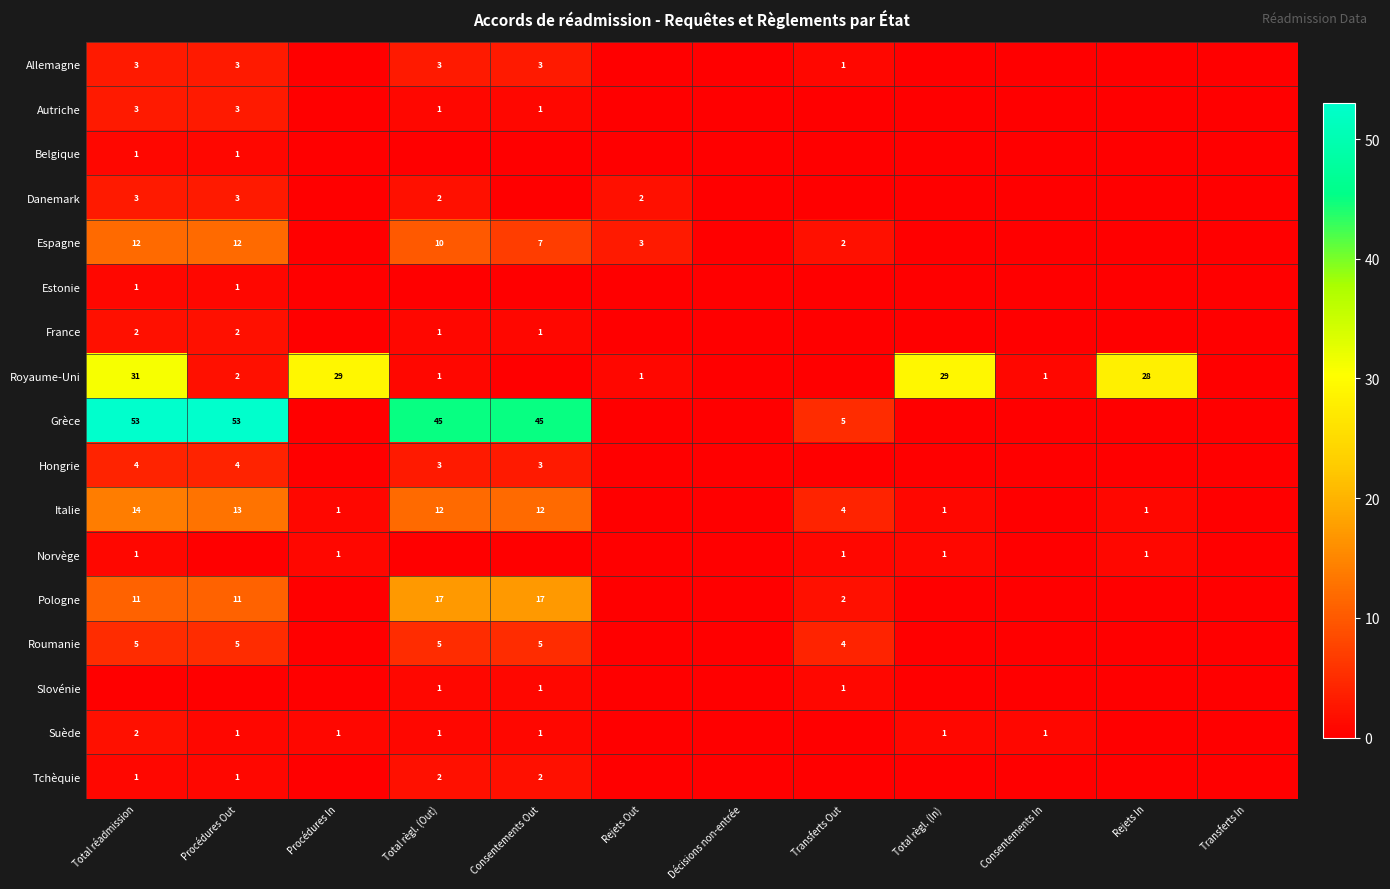

True or false: Grèce has a value of 5 at Transferts Out.

True